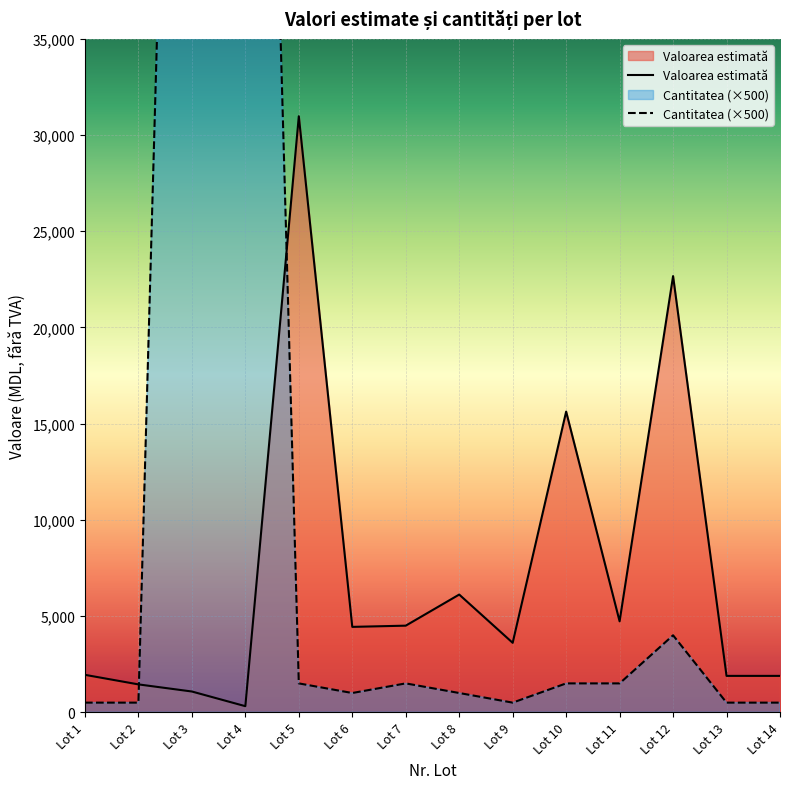

How many lines are shown in the chart?

2